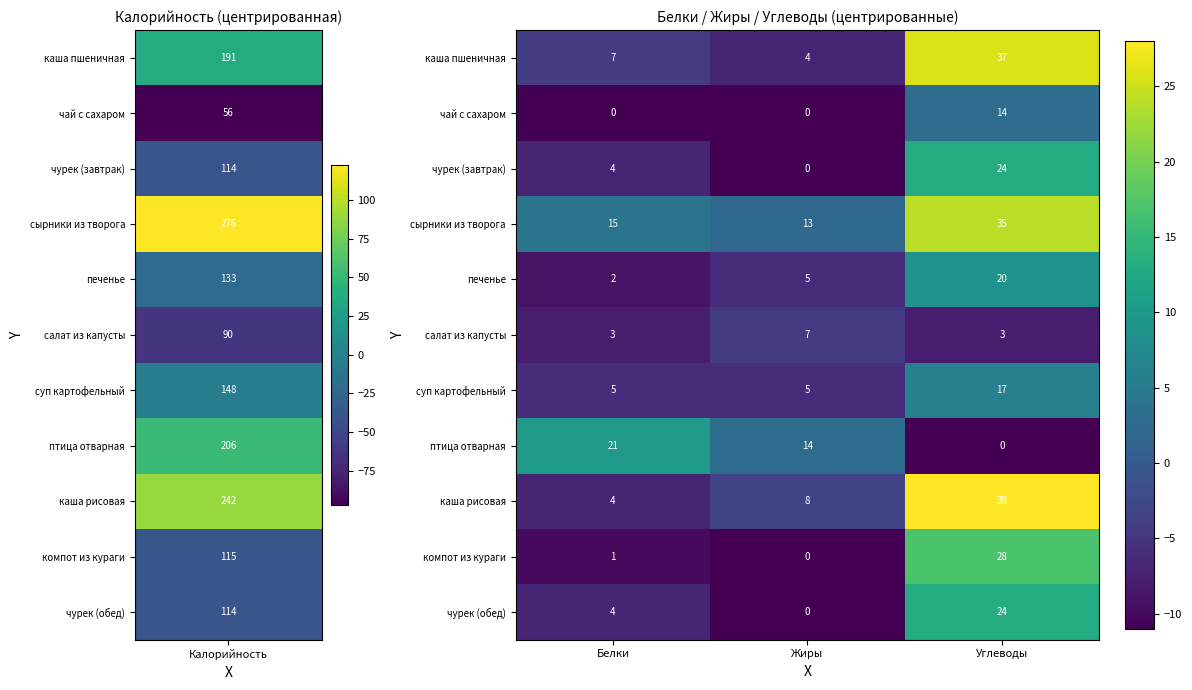

What is the average value of the сырники из творога series?

21